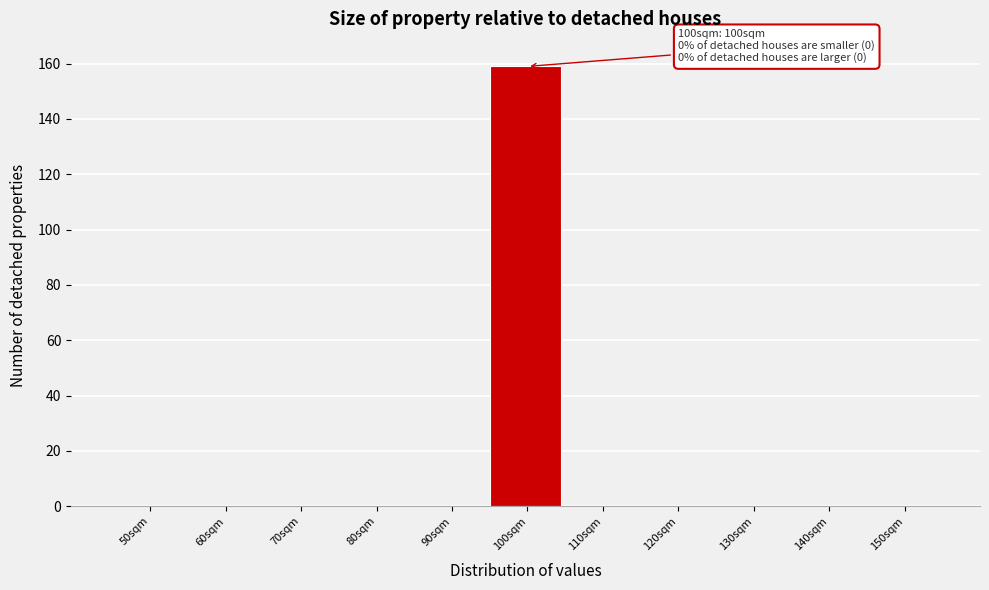

Reading right to left, what are all the values shown in this chart?

150sqm=0	140sqm=0	130sqm=0	120sqm=0	110sqm=0	100sqm=159	90sqm=0	80sqm=0	70sqm=0	60sqm=0	50sqm=0